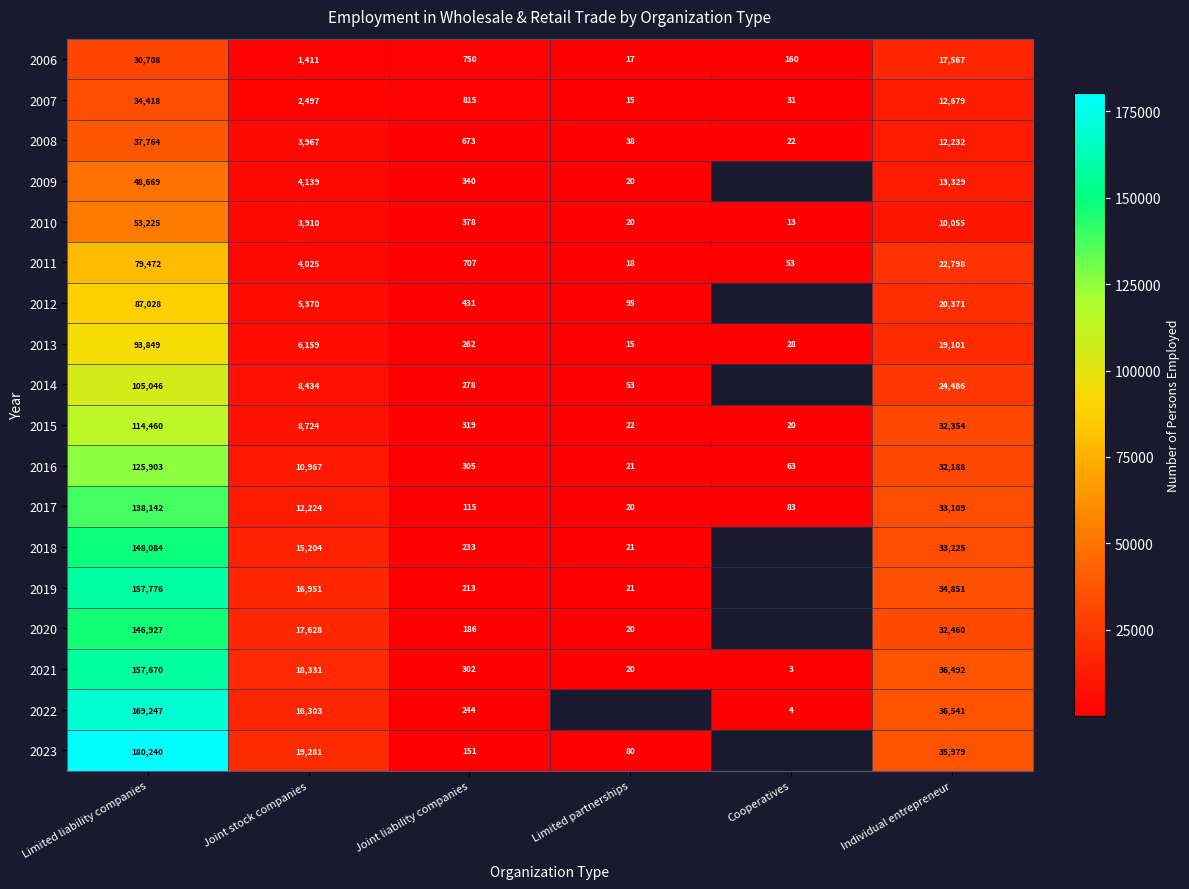

What is the maximum value shown in the chart?

180240.0